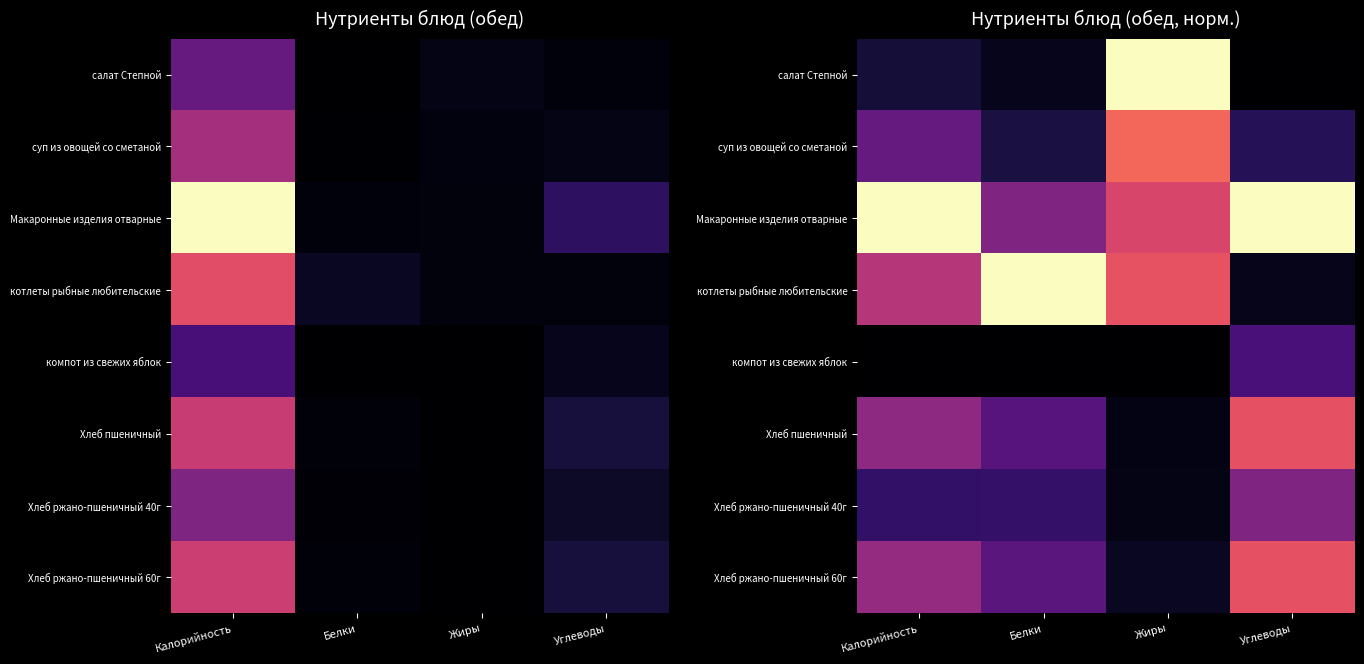

Rank the series at Жиры from lowest to highest value.

компот из свежих яблок, Хлеб пшеничный, Хлеб ржано-пшеничный 40г, Хлеб ржано-пшеничный 60г, Макаронные изделия отварные, котлеты рыбные любительские, суп из овощей со сметаной, салат Степной